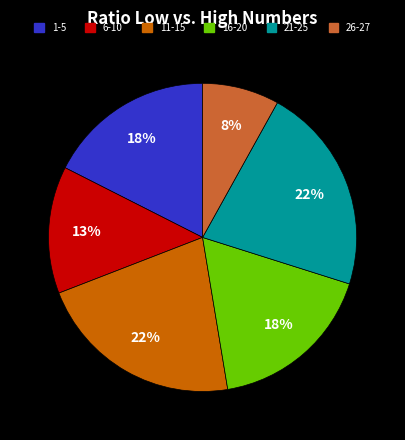

To the nearest percent, what portion does 6-10 represent?

13%